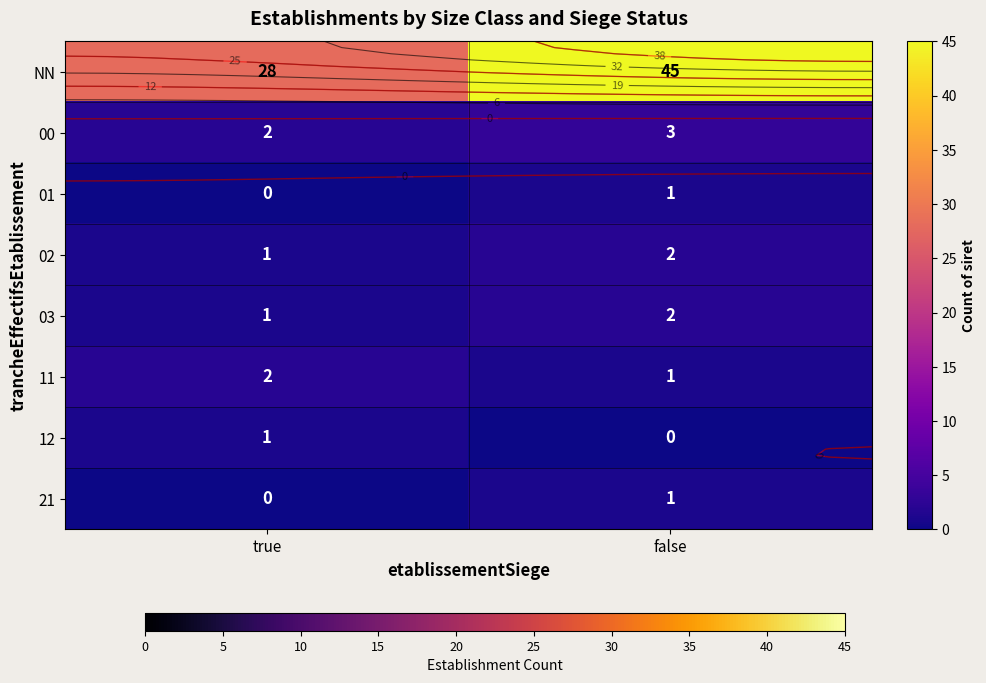

What is the greatest value displayed?

45